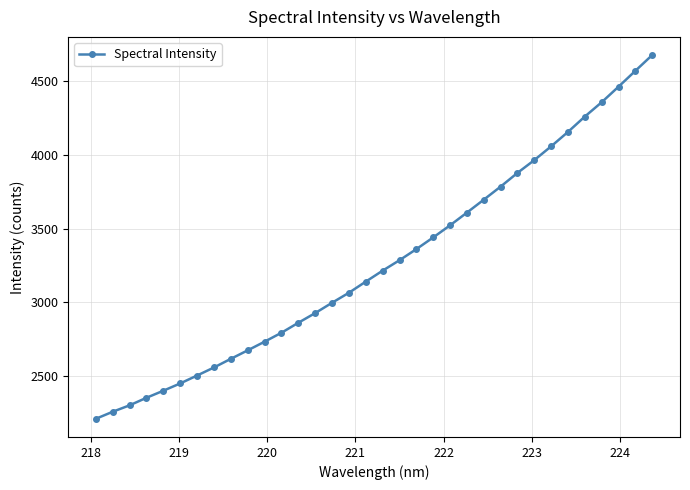

True or false: there are more than 1 points higher than both neighbors.

False